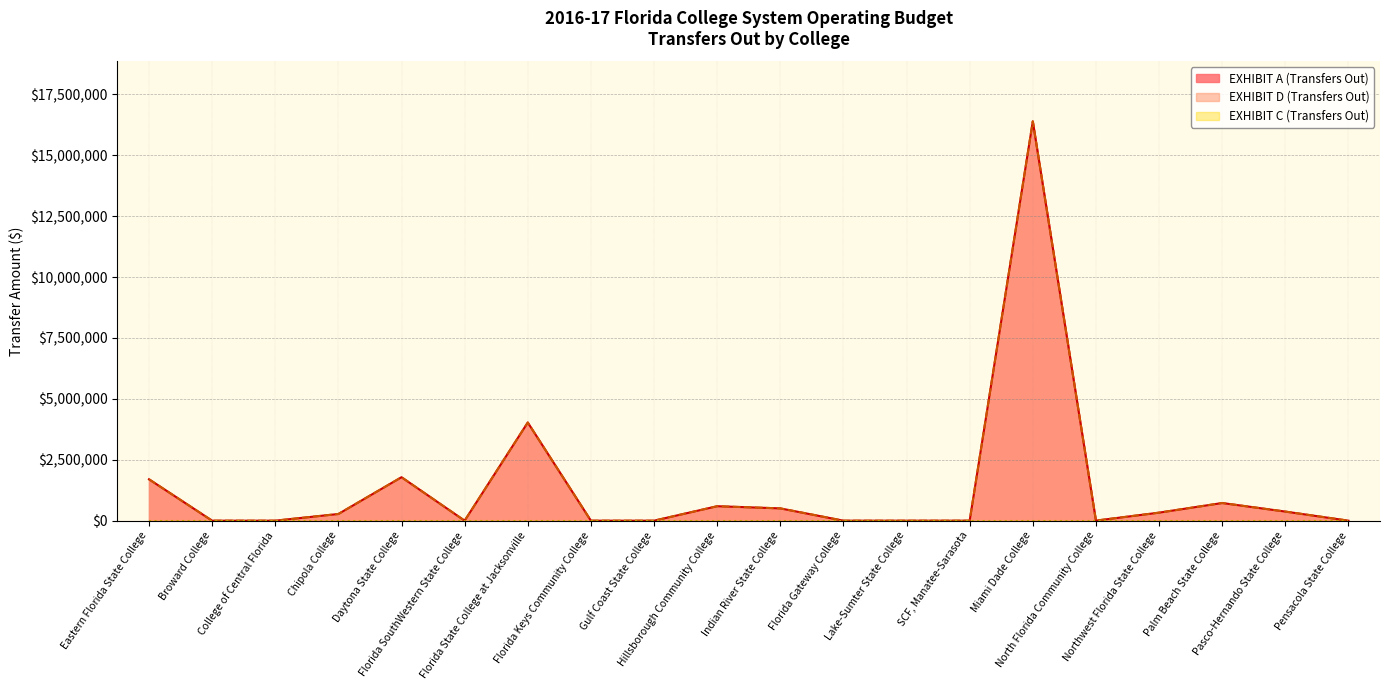

Does the chart have visible grid lines?

Yes